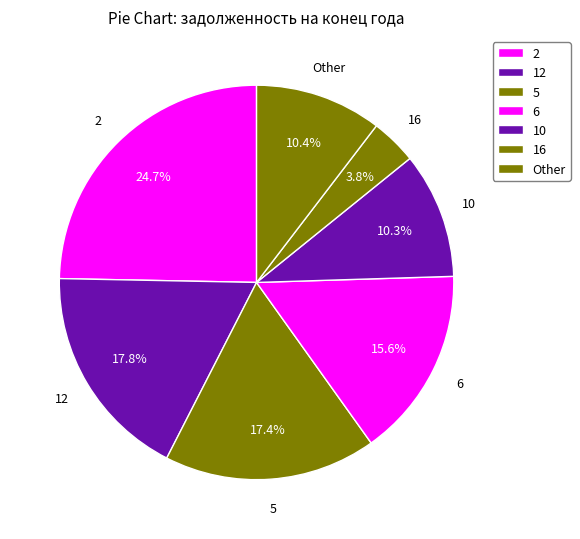

What percentage is the 5 slice, to the nearest percent?

17%